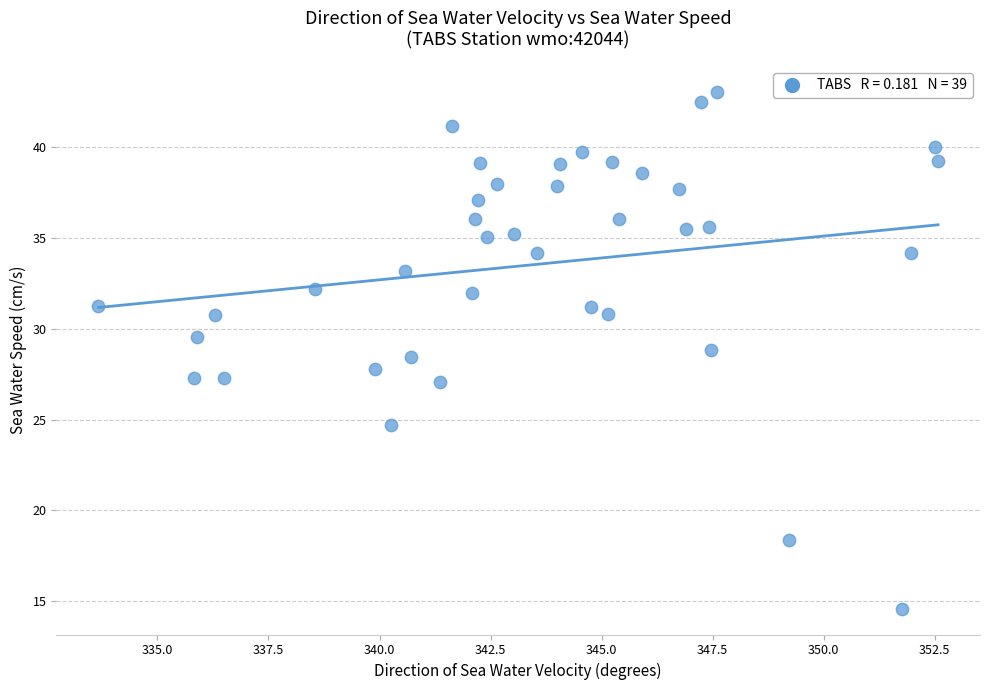

What is the range of Y values (max minus min)?

28.4